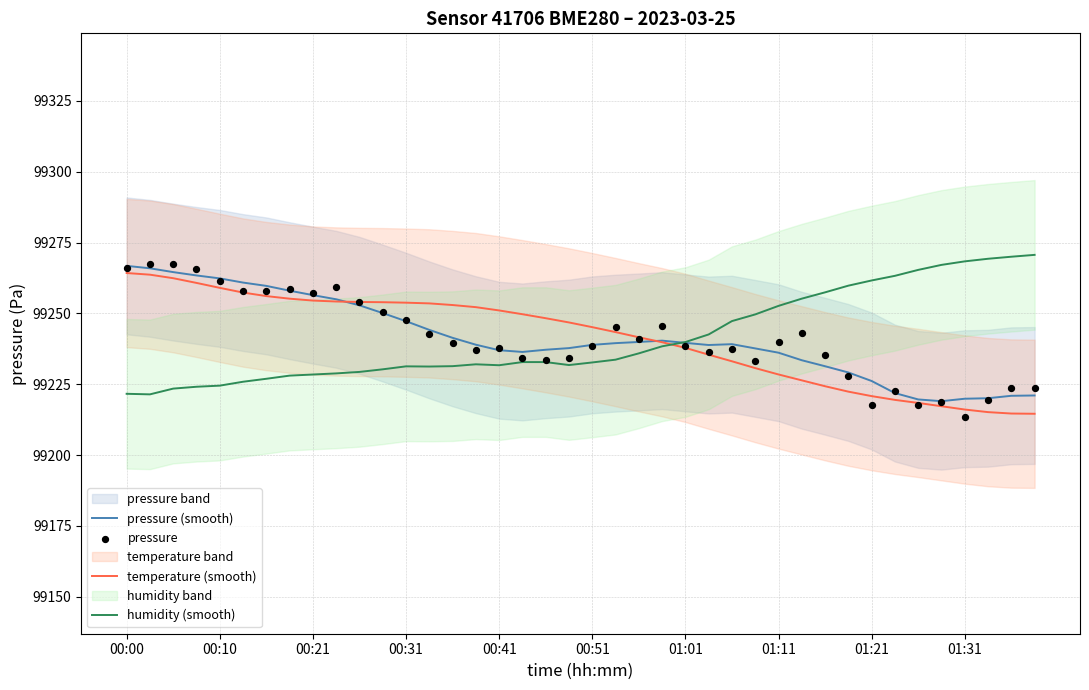

At how many categories does at least one series exceed 99244?

37